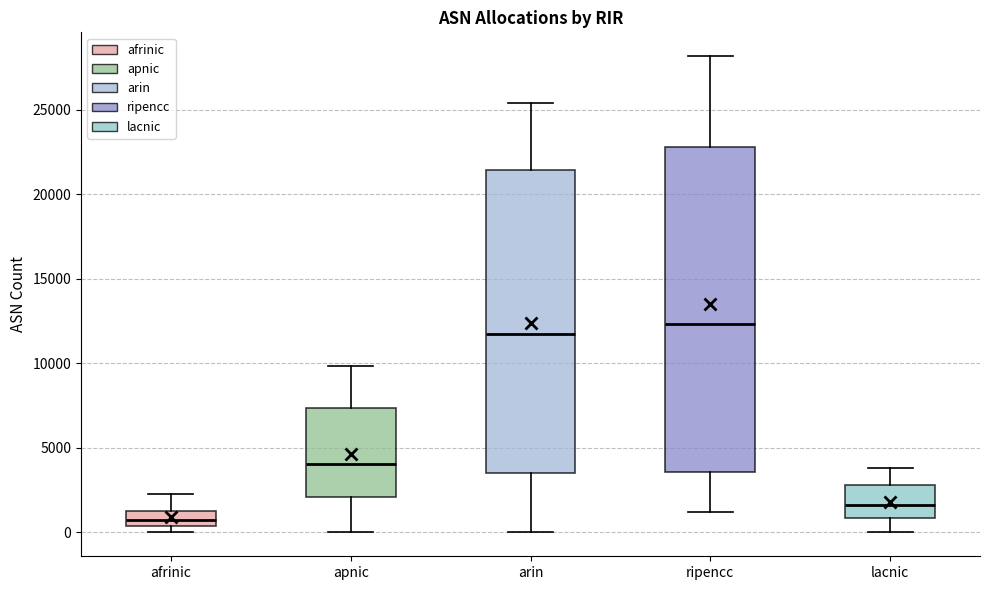

Reading left to right, read every box against the y-axis: the position of its median line, the range the box covers, and the ends of its whiskers. The values are not printed on the chart, so give them approximately, as read against the axis.

afrinic: median 500 (inside the box), box 500 to 1500, whiskers 0 to 2500
apnic: median 4000, box 2000 to 7500, whiskers 0 to 10000
arin: median 11500, box 3500 to 21500, whiskers 0 to 25500
ripencc: median 12500, box 3500 to 23000, whiskers 1000 to 28000
lacnic: median 1500, box 1000 to 3000, whiskers 0 to 4000